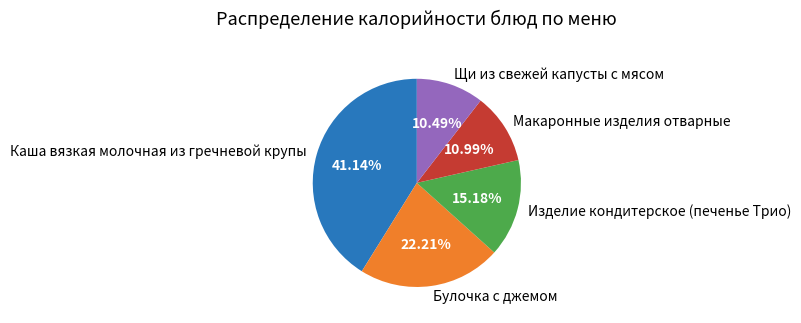

What portion of the pie excludes Булочка с джемом?

77.8%